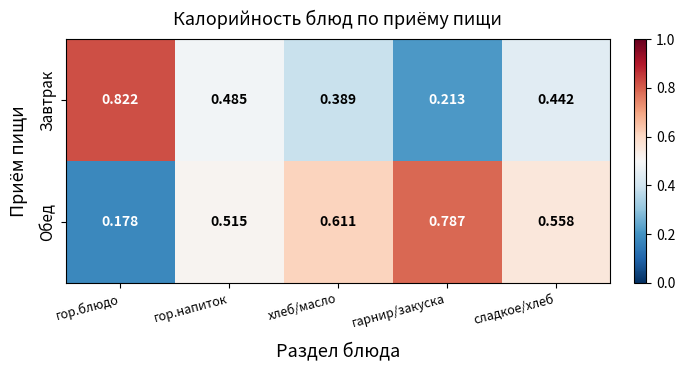

What is the total value across all series at сладкое/хлеб?

1.0